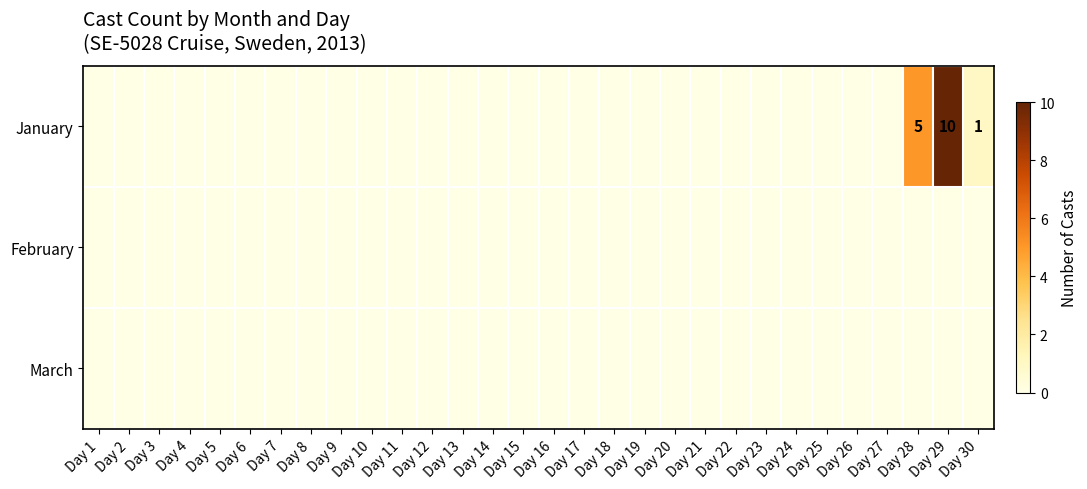

Is it true that January equals 13 at Day 29?

False